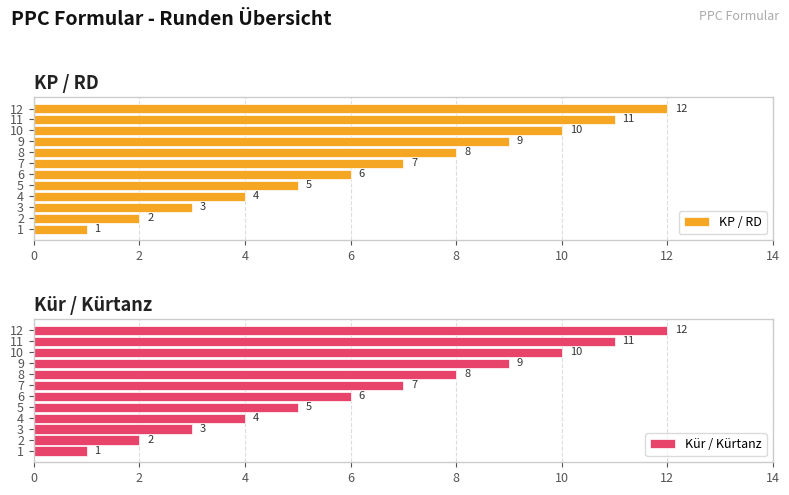

What is the approximate value of Kür / Kürtanz at 6, to the nearest 10?

10